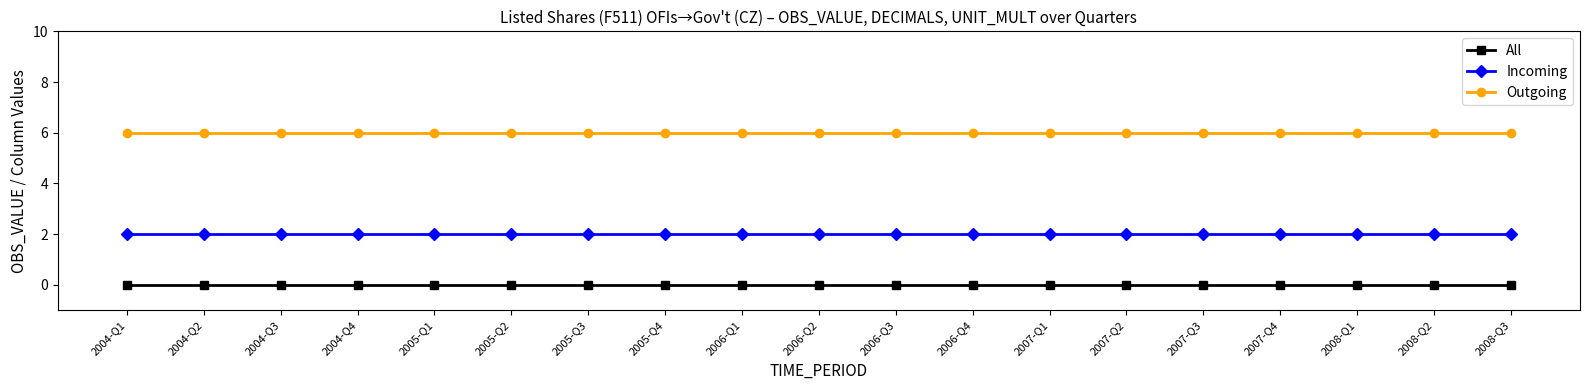

What position from the left is 2006-Q2?

10